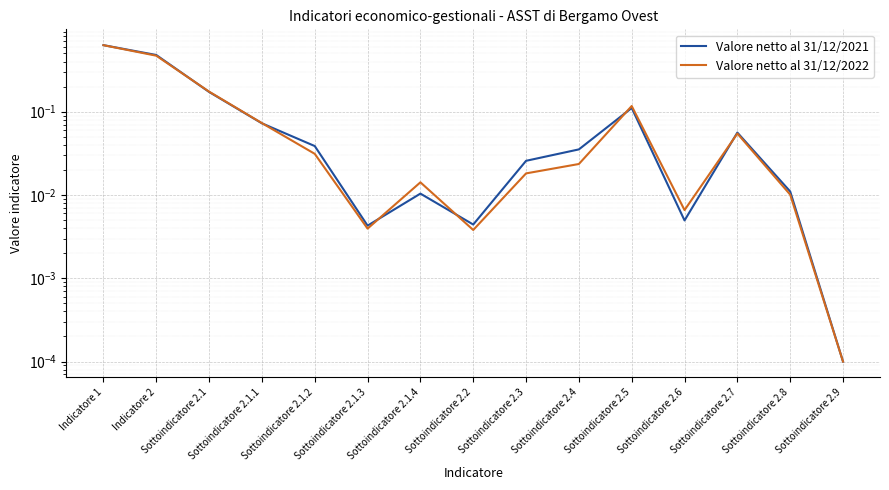

Which series changed the most between Sottoindicatore 2.1.3 and Sottoindicatore 2.1.4?

Valore netto al 31/12/2022